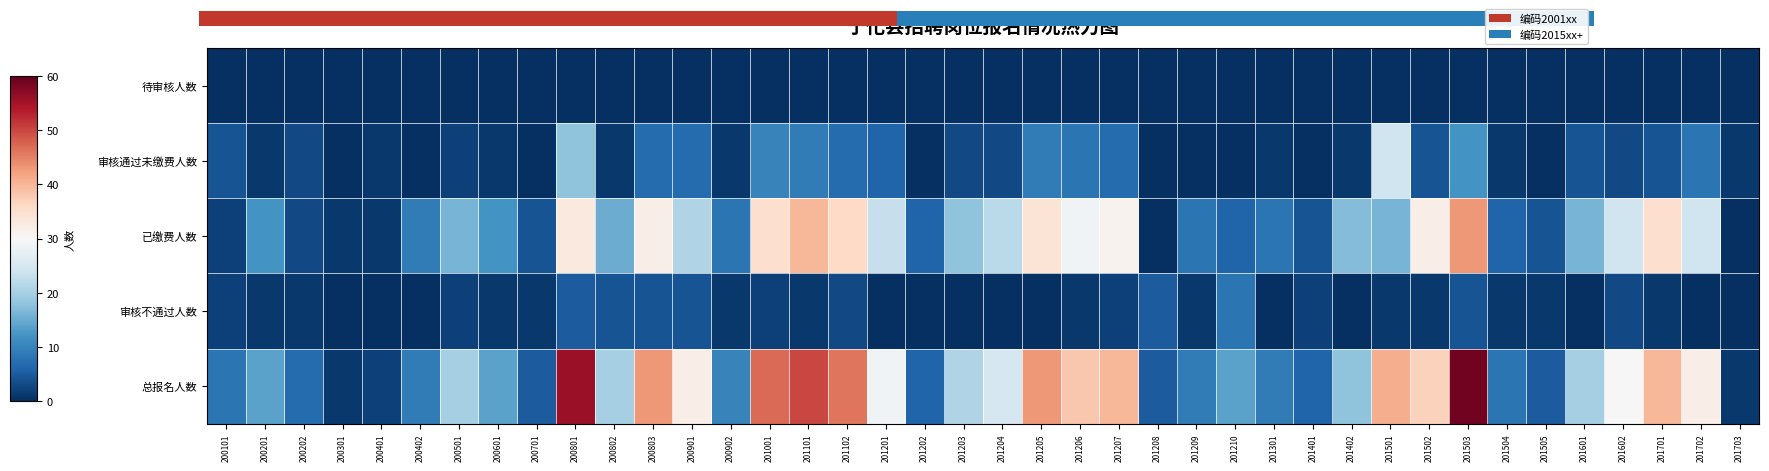

The 审核通过未缴费人数 series shows 4 at 201102. True or false?

False